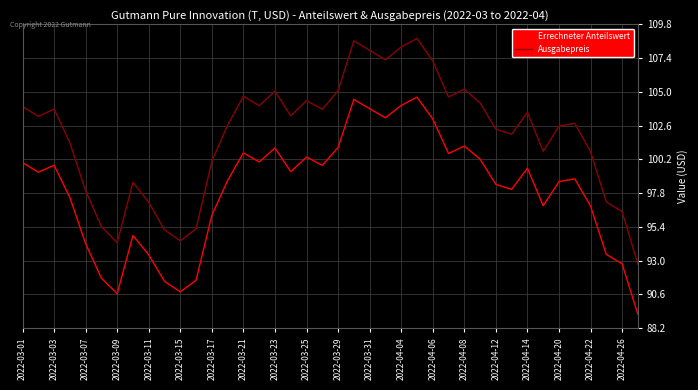

What is the minimum value for Errechneter Anteilswert?

89.2